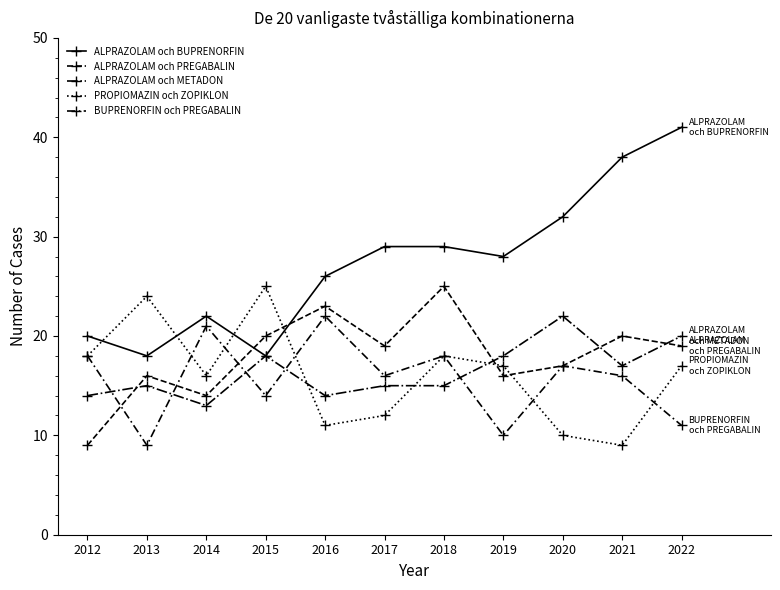

Reading left to right, transcribe all the data shown in this chart.

ALPRAZOLAM och BUPRENORFIN: 20	18	22	18	26	29	29	28	32	38	41
ALPRAZOLAM och PREGABALIN: 9	16	14	20	23	19	25	16	17	20	19
ALPRAZOLAM och METADON: 14	15	13	18	14	15	15	18	22	17	20
PROPIOMAZIN och ZOPIKLON: 18	24	16	25	11	12	18	17	10	9	17
BUPRENORFIN och PREGABALIN: 18	9	21	14	22	16	18	10	17	16	11